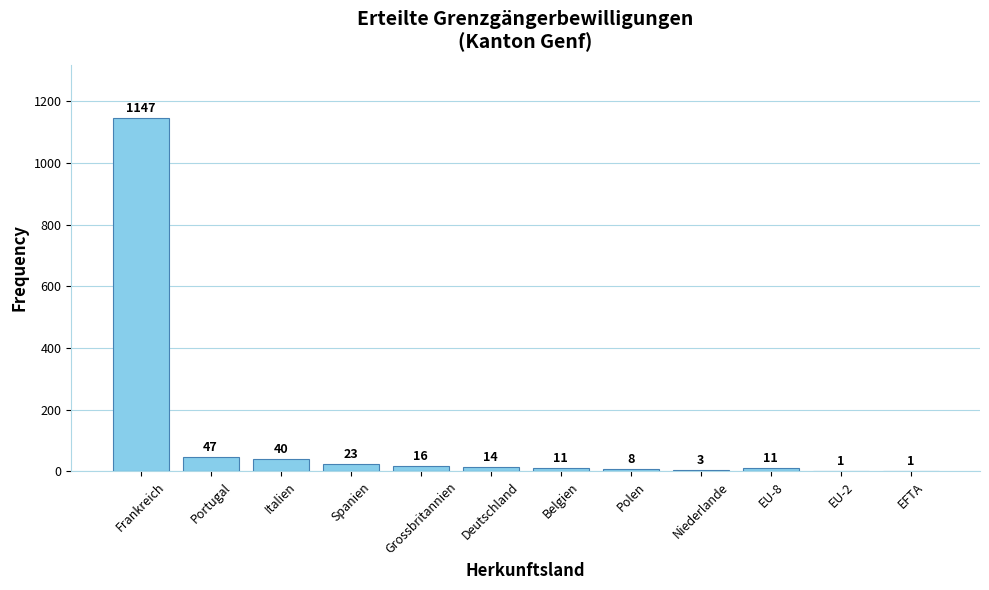

What is the sum of the values at EFTA and Belgien?

12